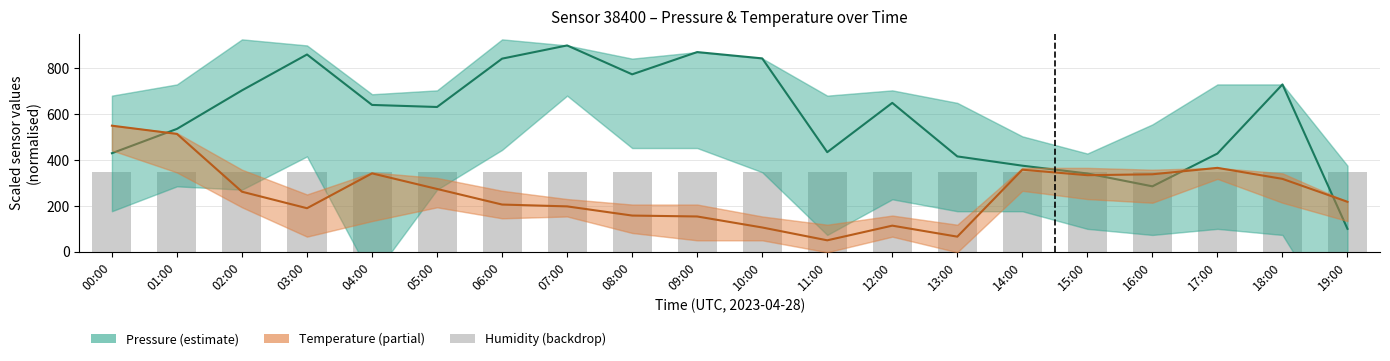

At which label does Temperature first exceed 261?

00:00